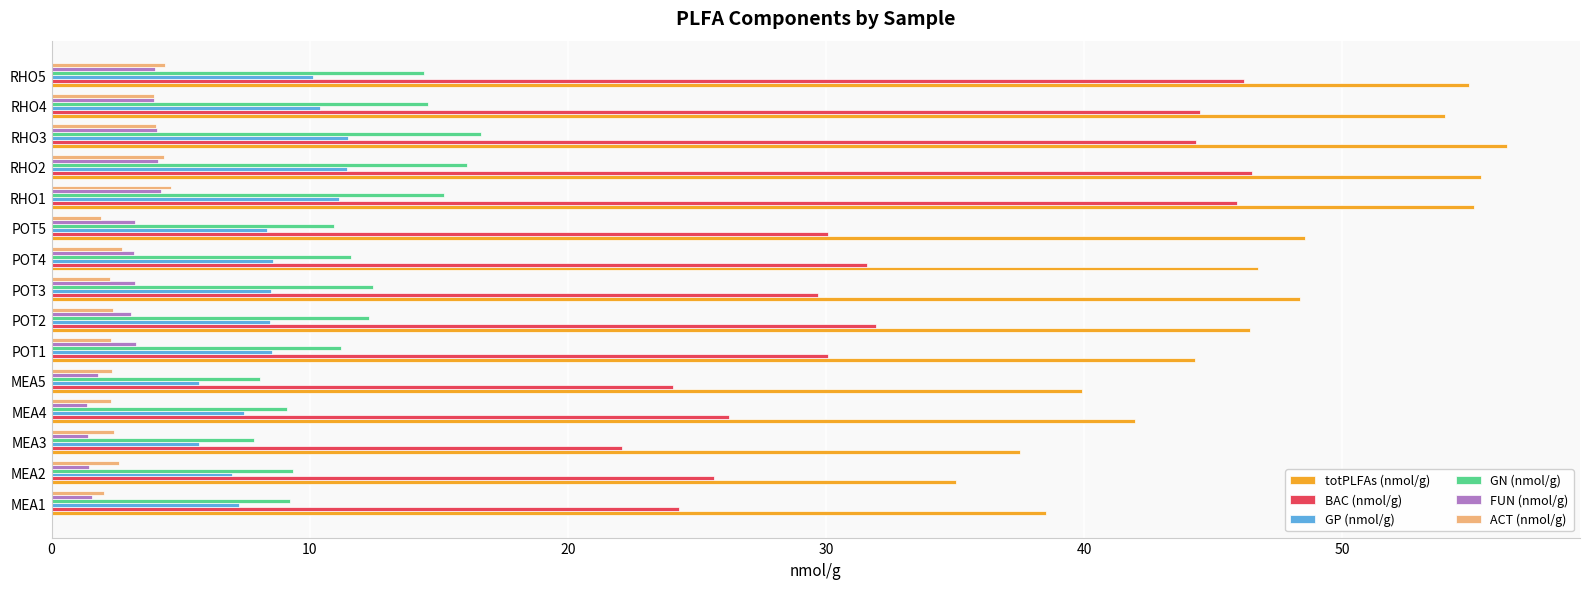

Between MEA3 and POT2, which series saw the biggest shift?

BAC (nmol/g)